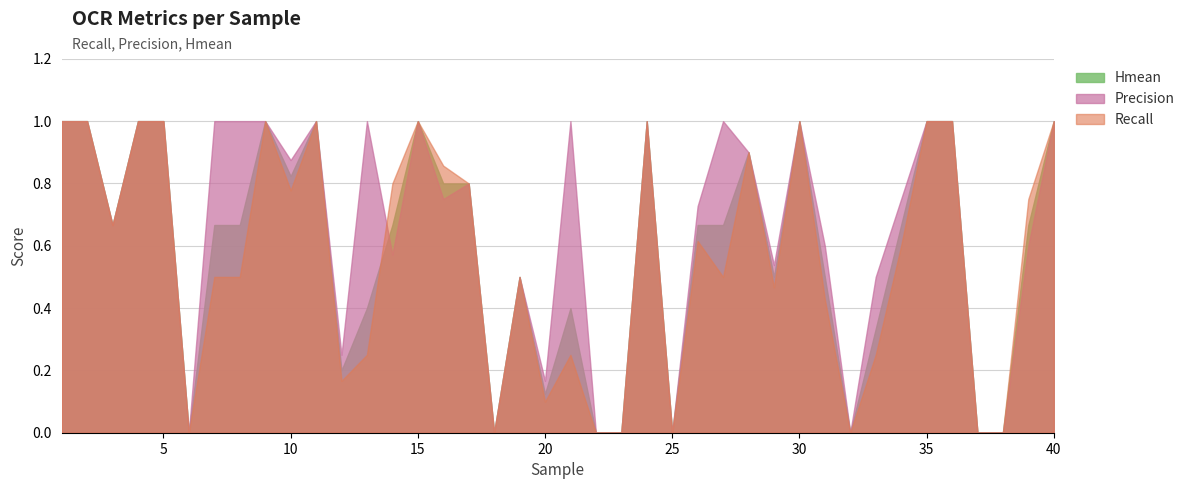

Between 34 and 40, which series saw the biggest shift?

Recall